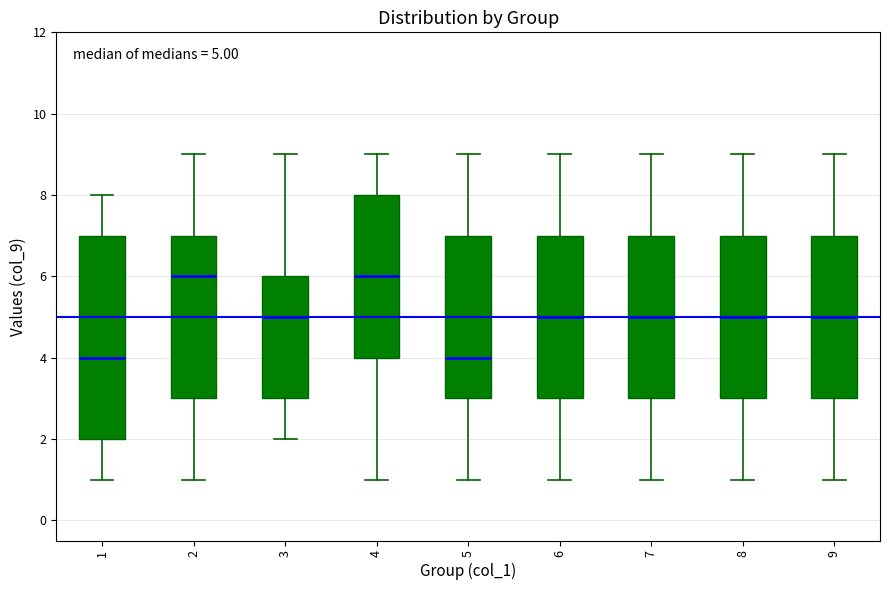

Which box is the tallest, from its lower edge to its upper edge?

1